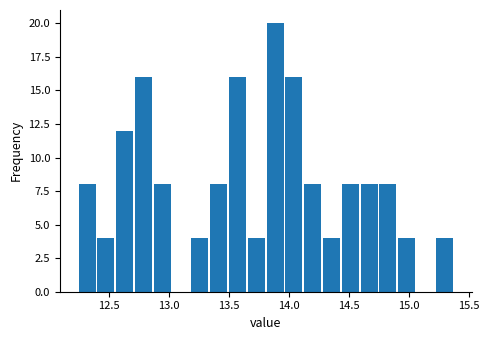

Around what value on the x-axis is the tallest bar? Give the approximate position of its centre, as read against the axis.

13.90